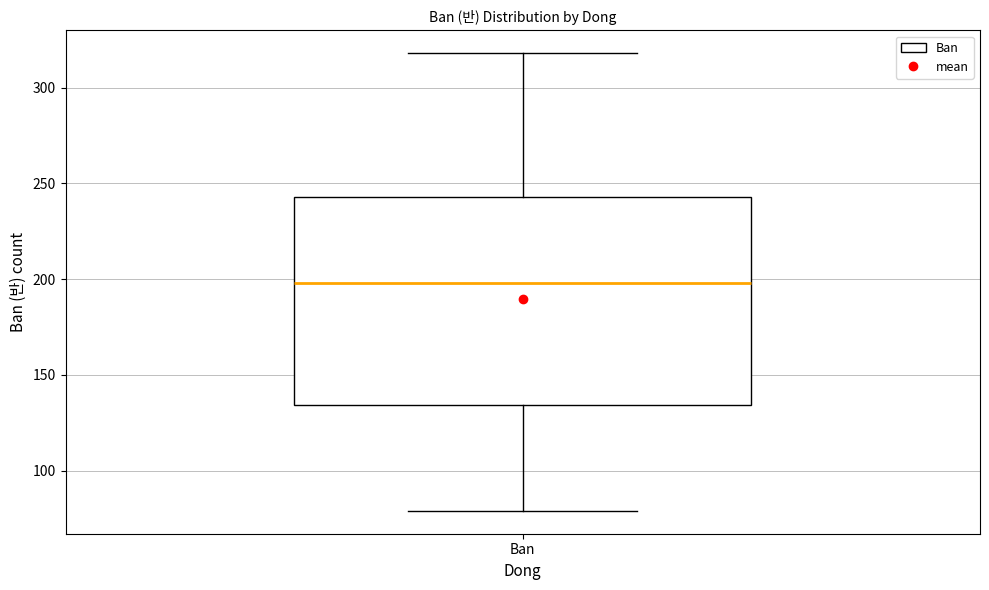

Transcribe this box plot: give where the median line is, the range the box spans, and where the two whiskers end, as read against the y-axis. The values are not printed on the chart, so give them approximately, as read against the axis.

median 200, box 135 to 245, whiskers 80 to 320